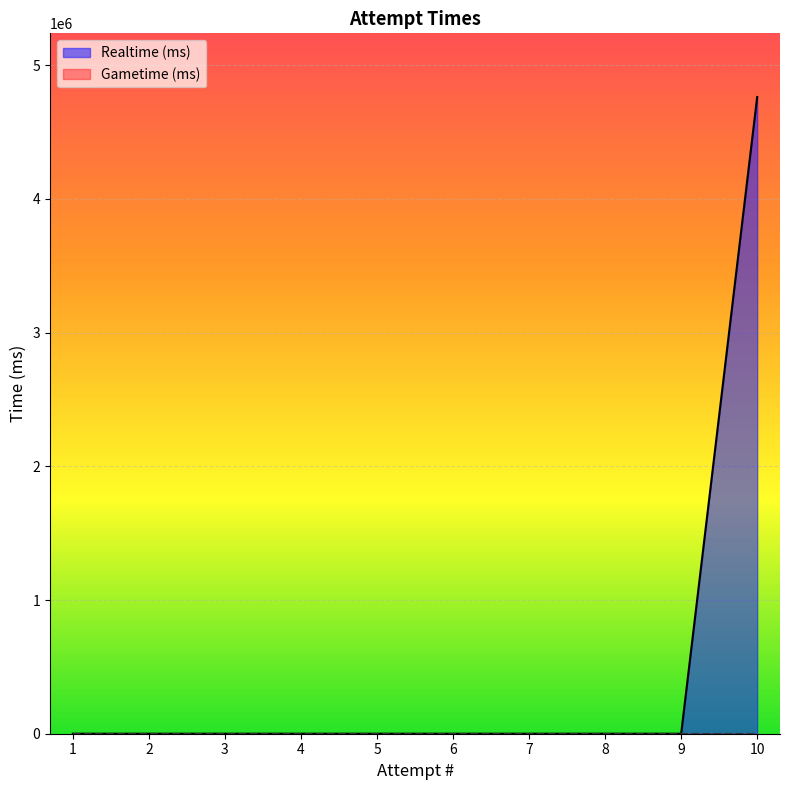

How many lines are shown in the chart?

2